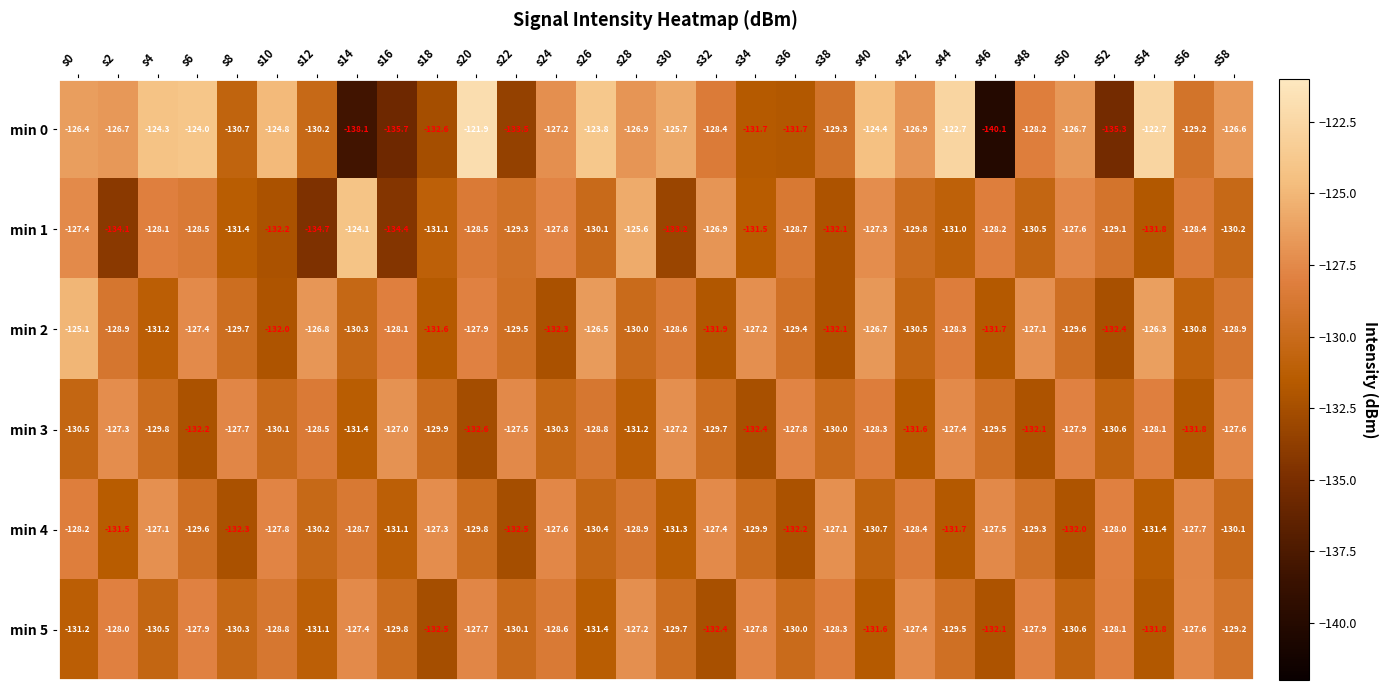

True or false: min 0 has a value of -202.5 at s22.

False